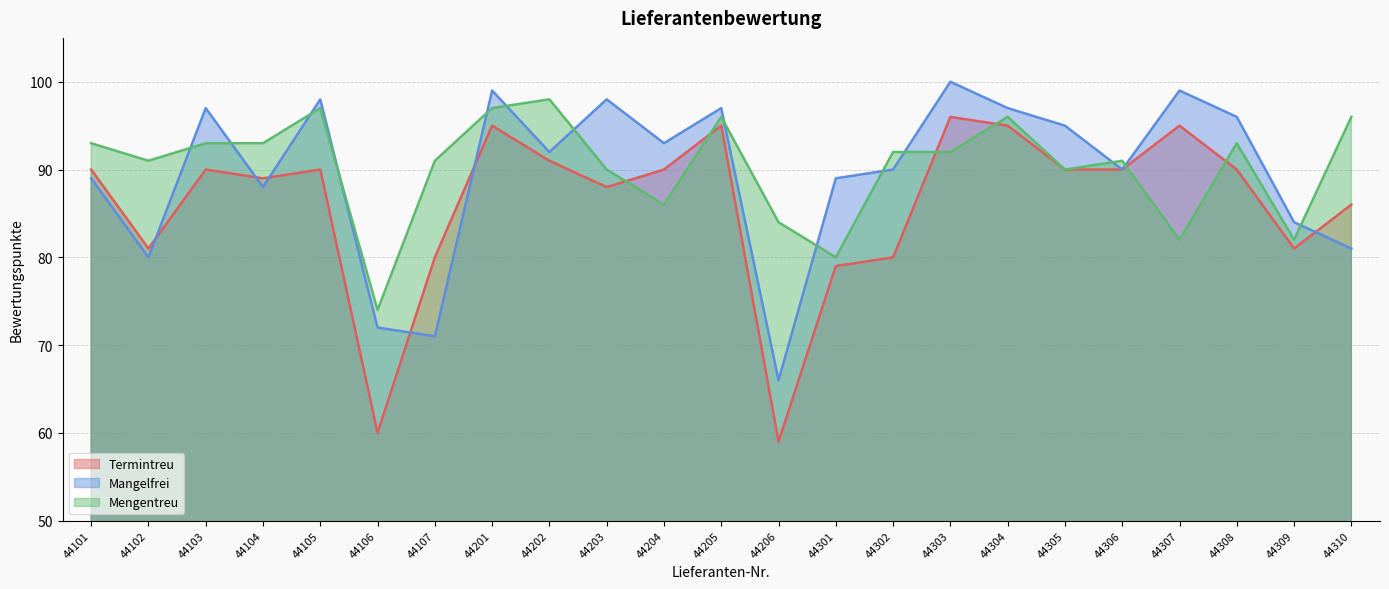

True or false: Mangelfrei has a value of 98 at 44203.

True